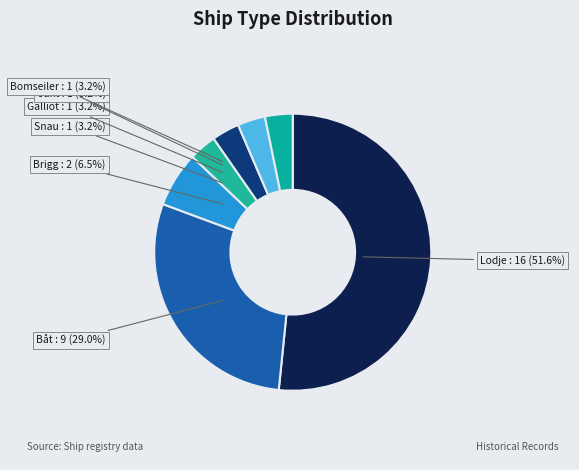

To the nearest percent, what is the average slice percentage?

14%